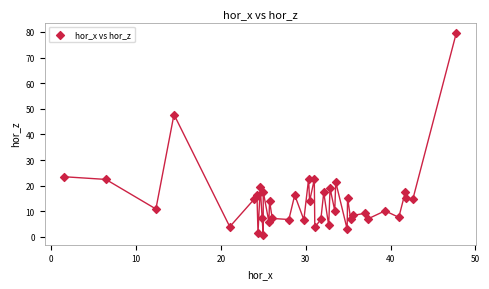

What Y value in the scatter plot is closest to 40?

47.8